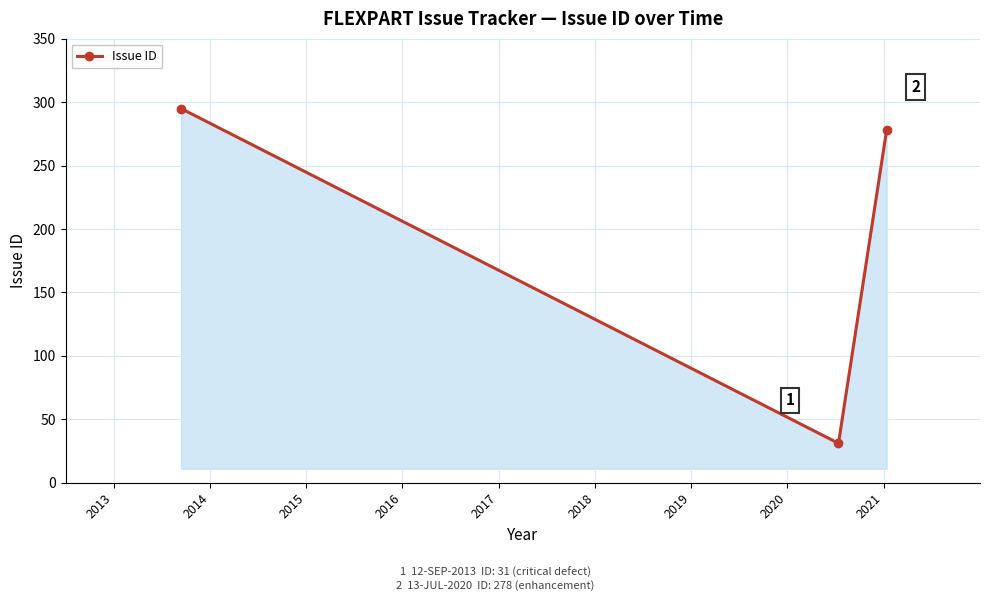

How many lines are shown in the chart?

1